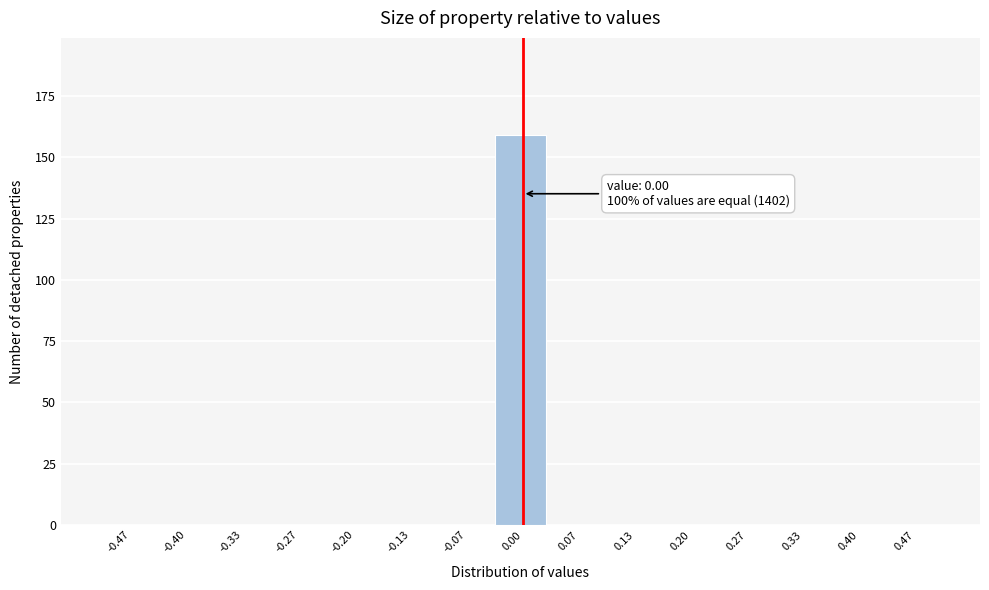

Which range on the x-axis has the tallest bar?

-0.03 to 0.03